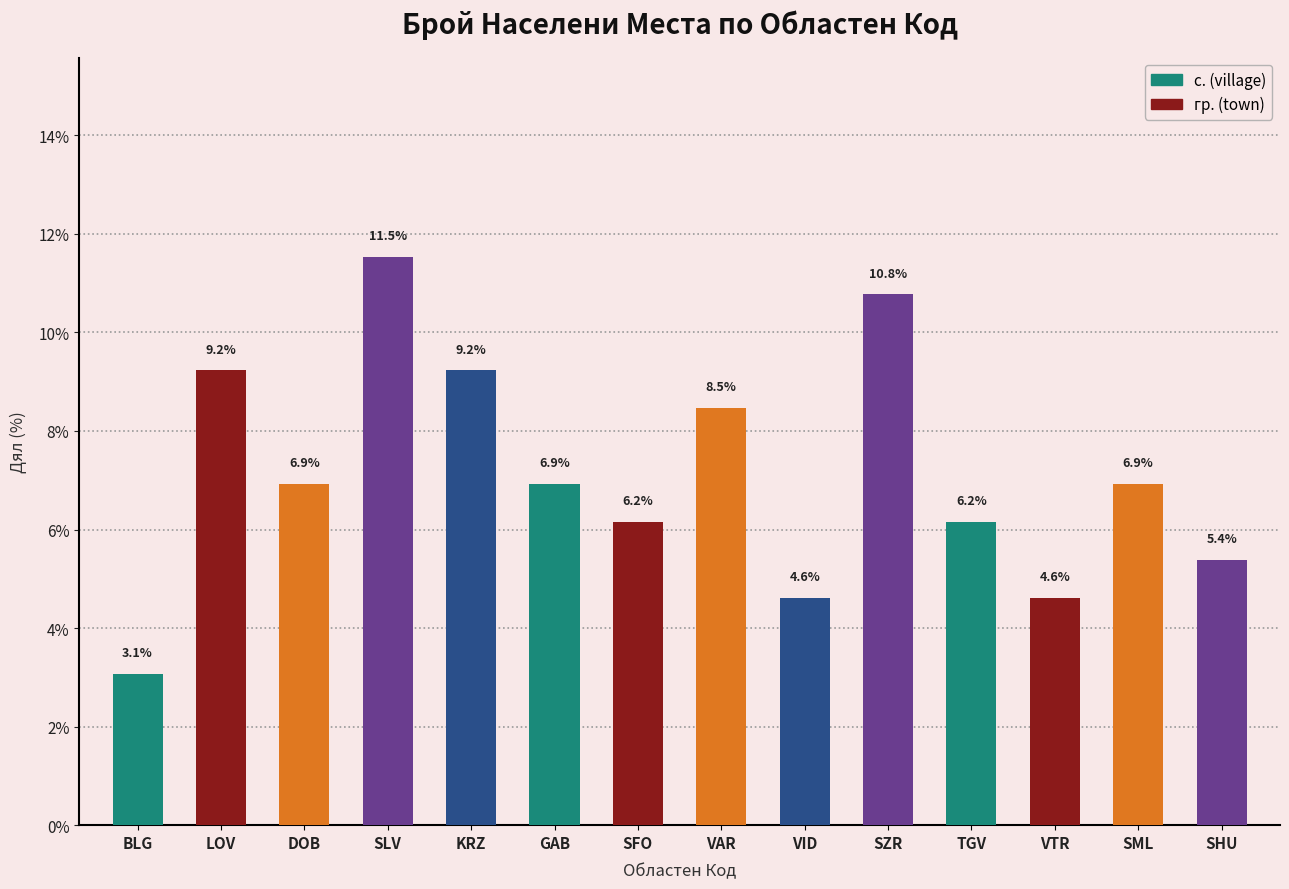

Which category has the highest value across all series?

SLV